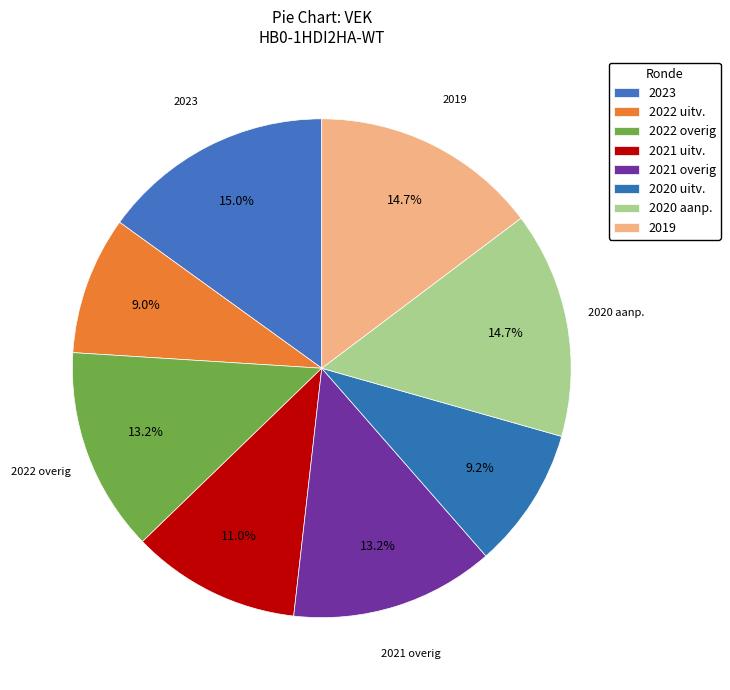

Count the number of slices in the pie.

8